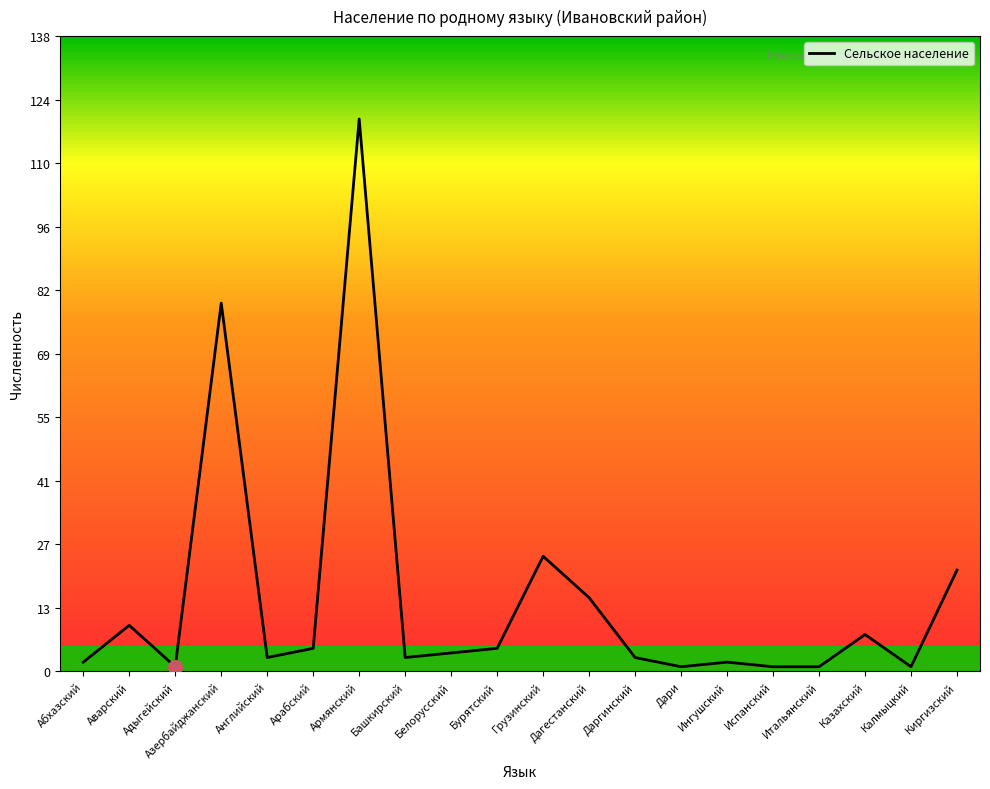

What is the sum of all values?

313